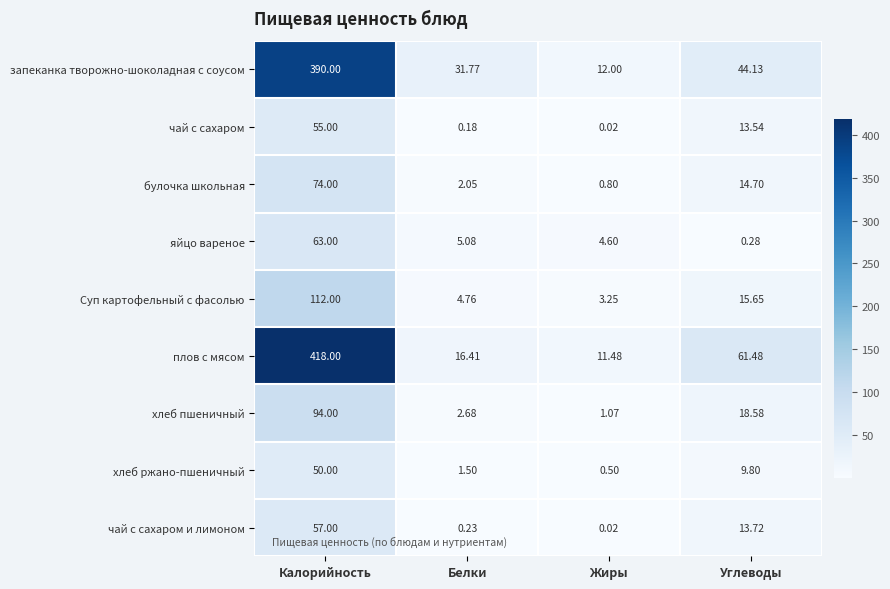

How many data points does each series have?

4